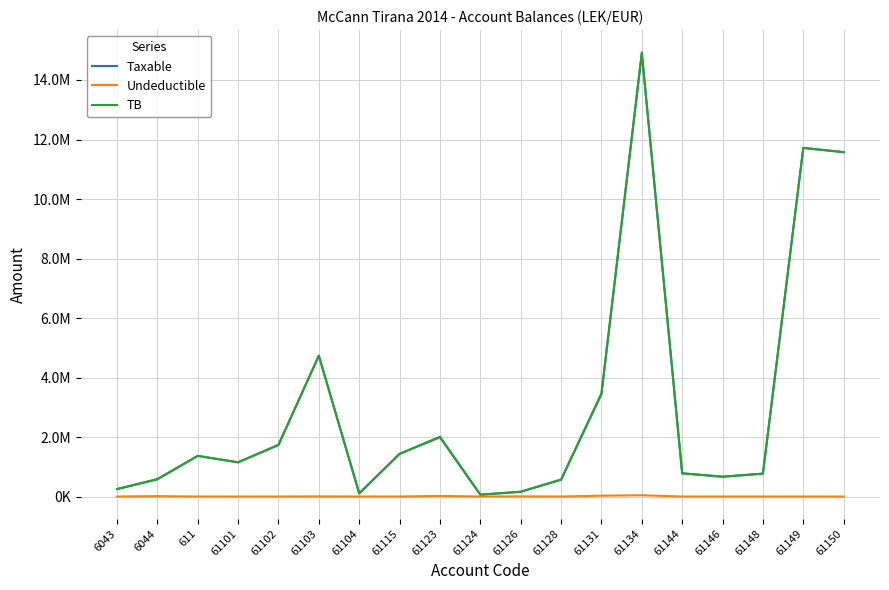

What are all the series names shown in the legend?

Taxable, Undeductible, TB